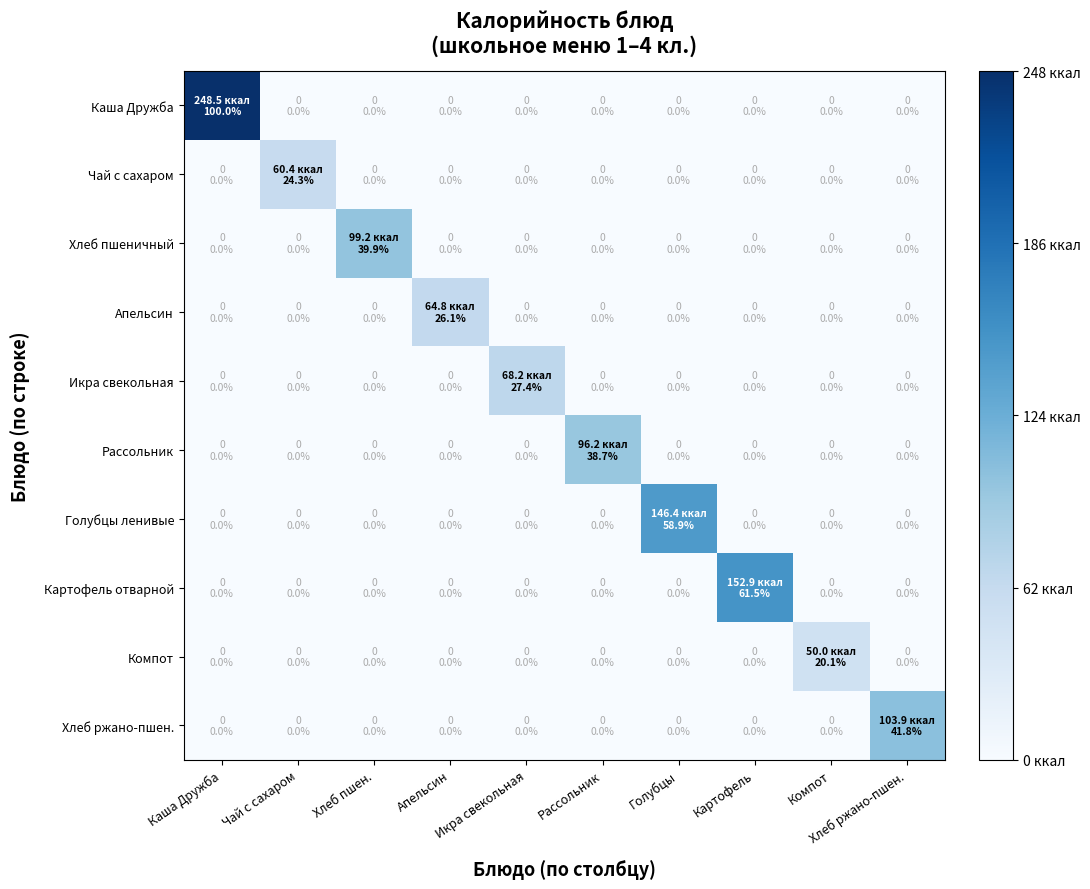

At Картофель, list the series in order from smallest to largest.

Каша Дружба, Чай с сахаром, Хлеб пшеничный, Апельсин, Икра свекольная, Рассольник, Голубцы ленивые, Компот, Хлеб ржано-пшен., Картофель отварной